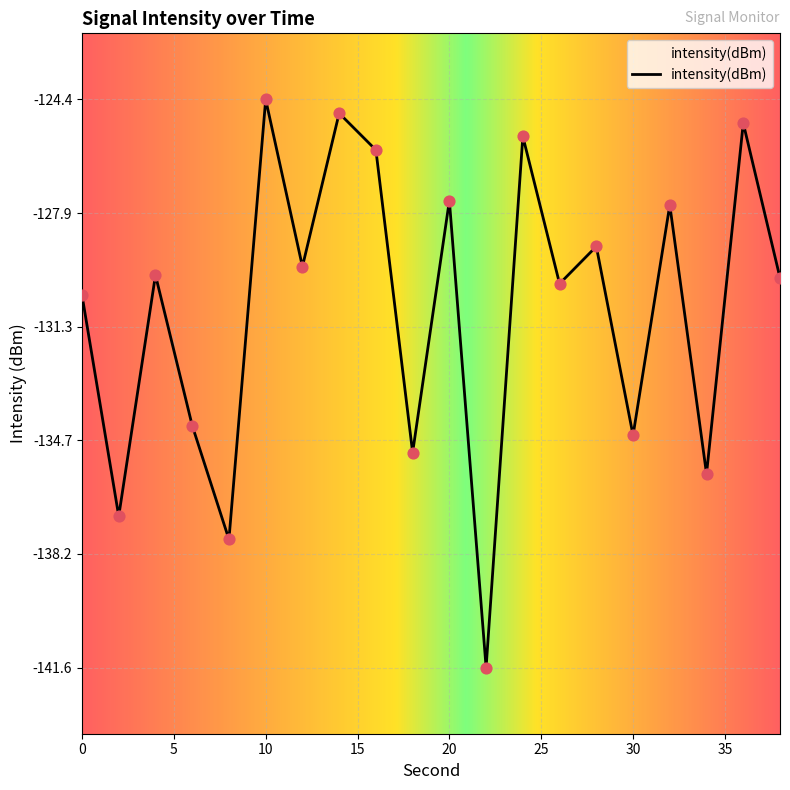

Which has a higher value, 10 or 28?

10